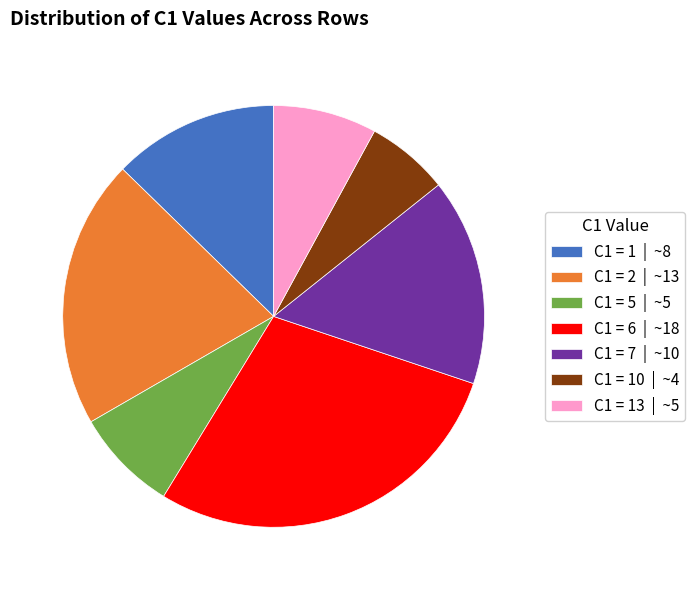

How many segments does this pie chart have?

7